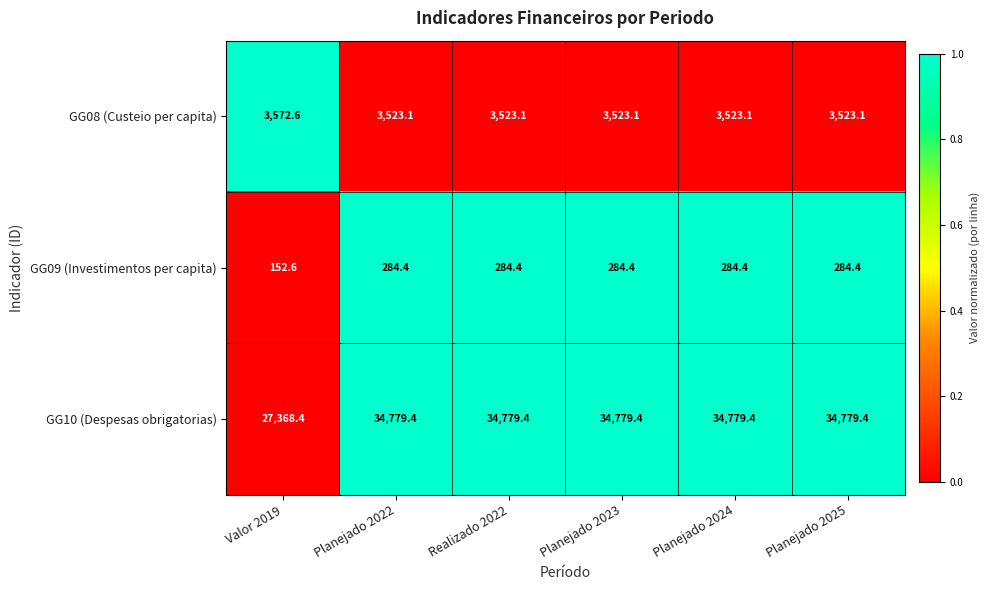

Rank the series by their maximum value, from highest to lowest.

GG10 (Despesas obrigatorias), GG08 (Custeio per capita), GG09 (Investimentos per capita)